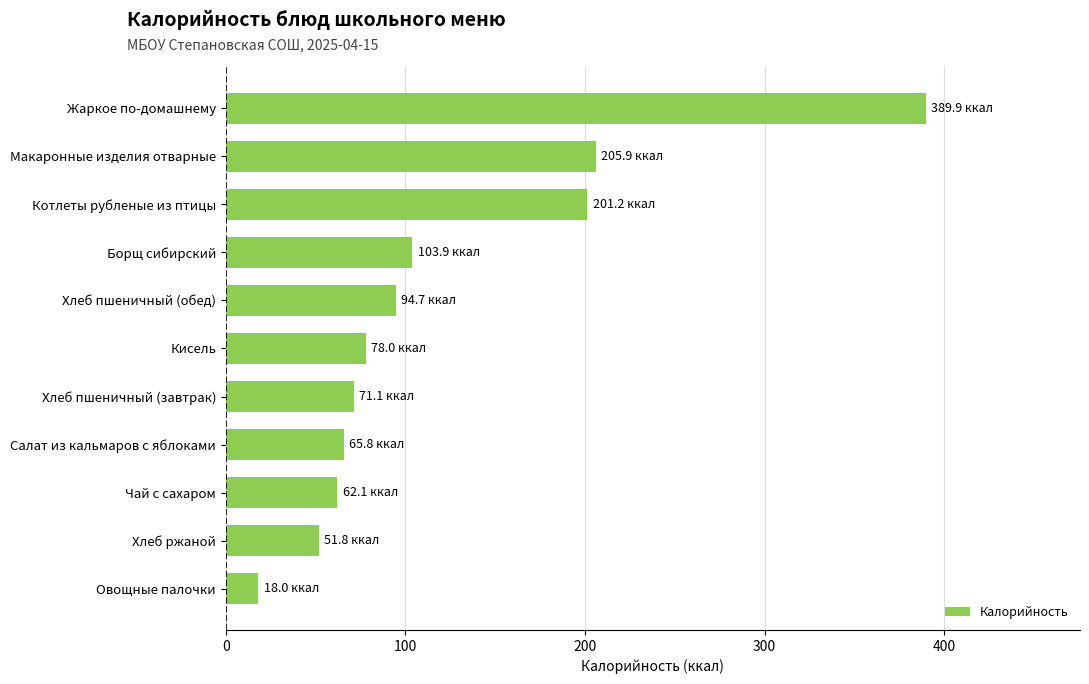

What is the sum of all values?

1342.4